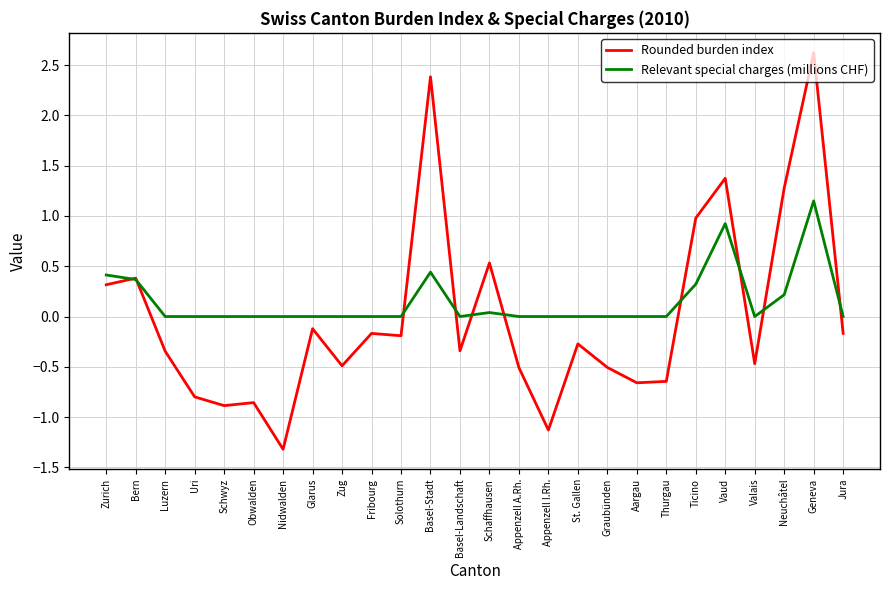

Which label corresponds to the smallest value in the chart?

Nidwalden